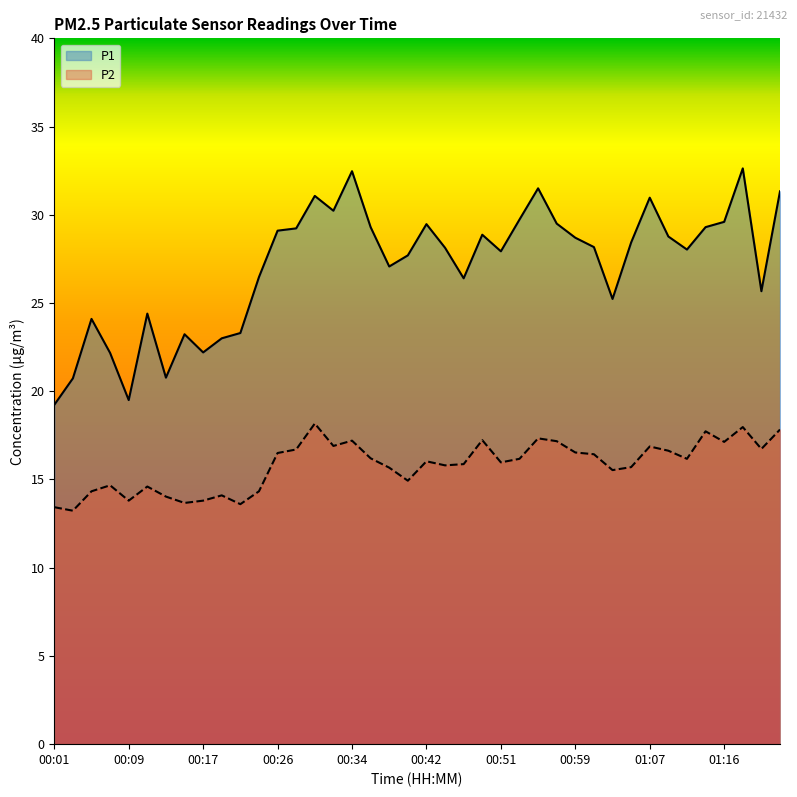

Is it true that P1 equals 7.8 at 01:05?

False